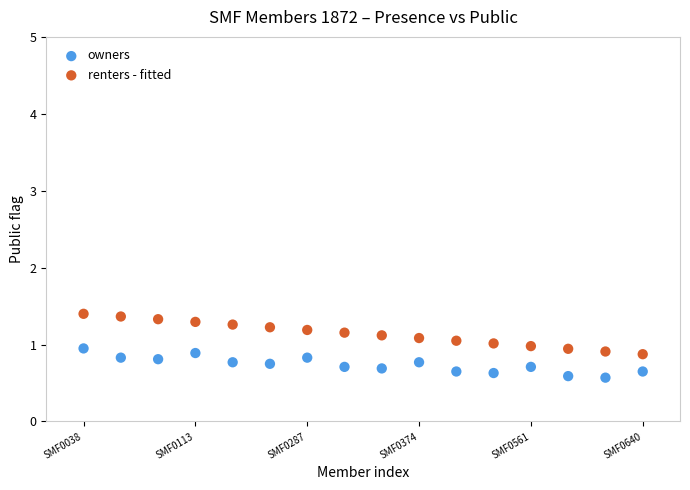

Which series reaches the maximum Y coordinate?

renters - fitted